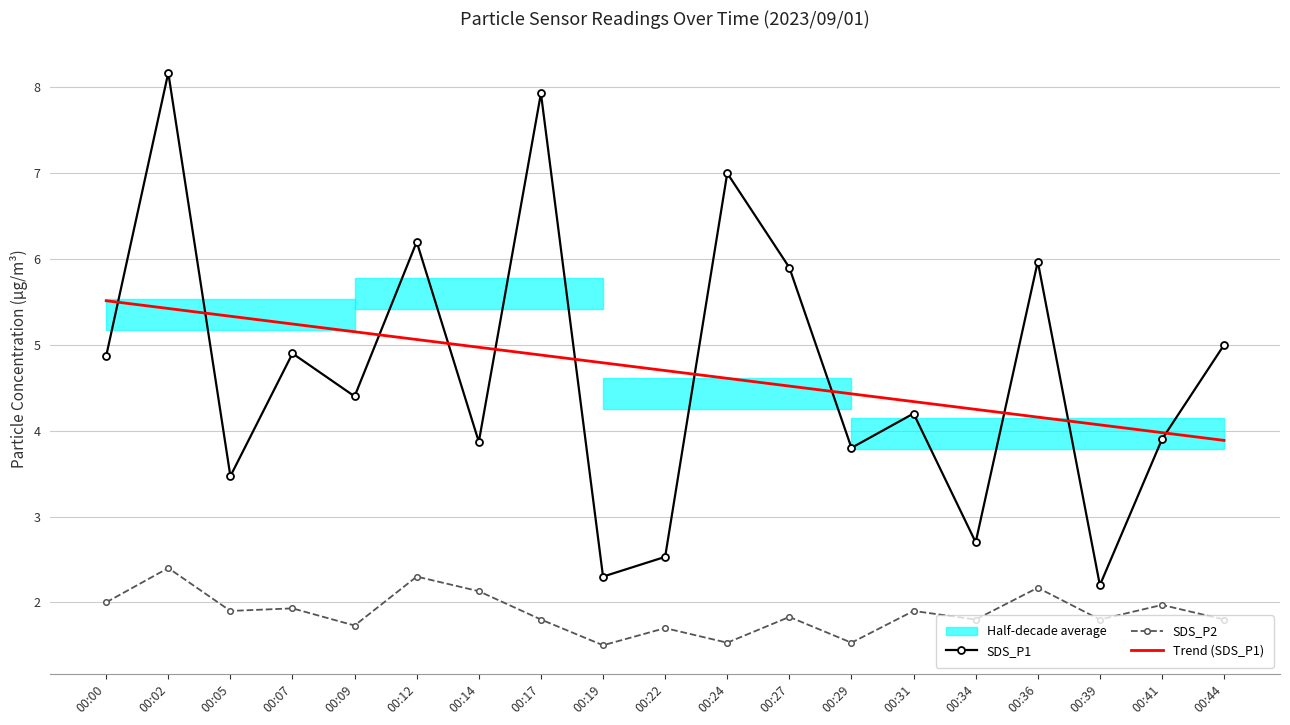

Read the SDS_P2 value at 00:14.

2.1